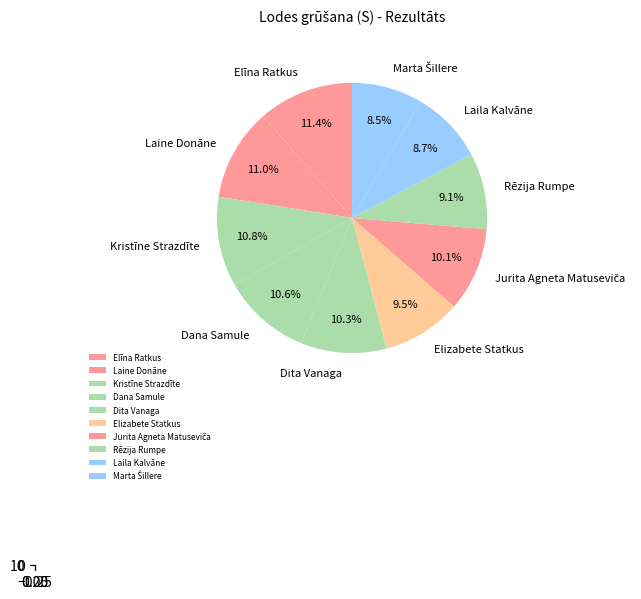

Which category has the biggest portion of the pie?

Elīna Ratkus